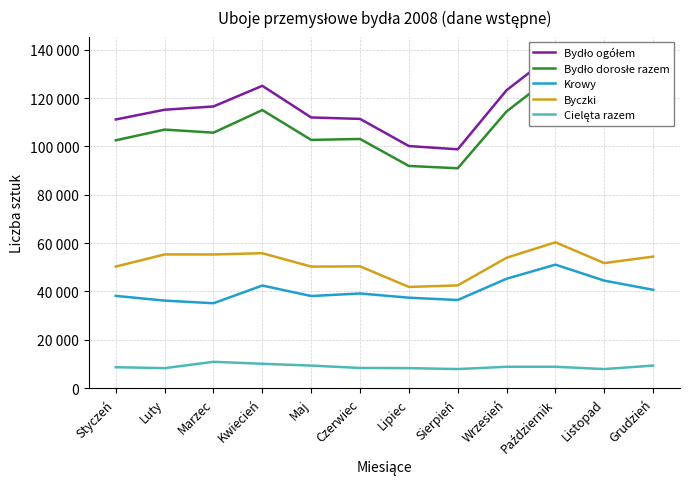

Which series changed the most between Styczeń and Wrzesień?

Bydło ogółem